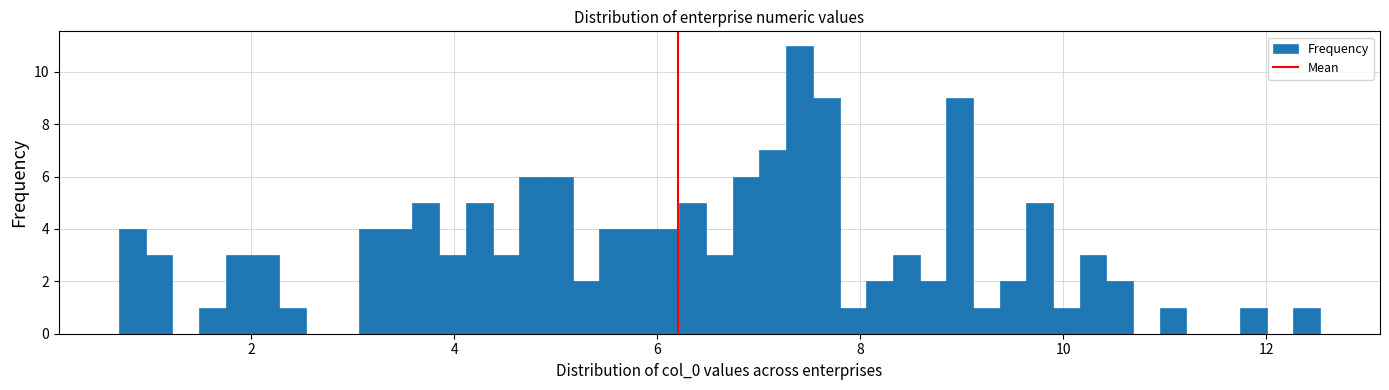

Around what value on the x-axis is the tallest bar? Give the approximate position of its centre, as read against the axis.

7.4